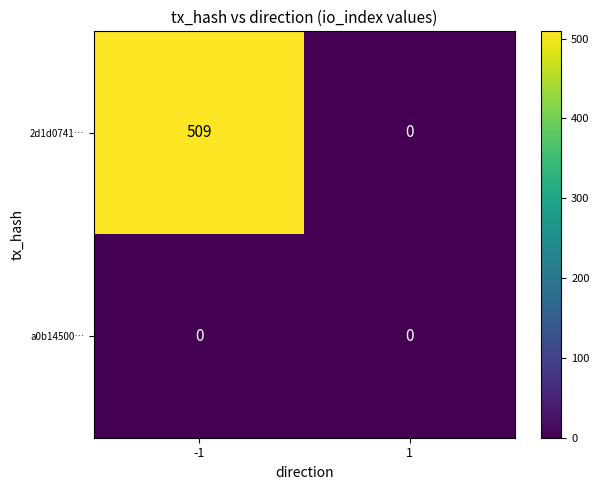

What is the difference between the maximum and minimum values in the 2d1d0741… series?

509